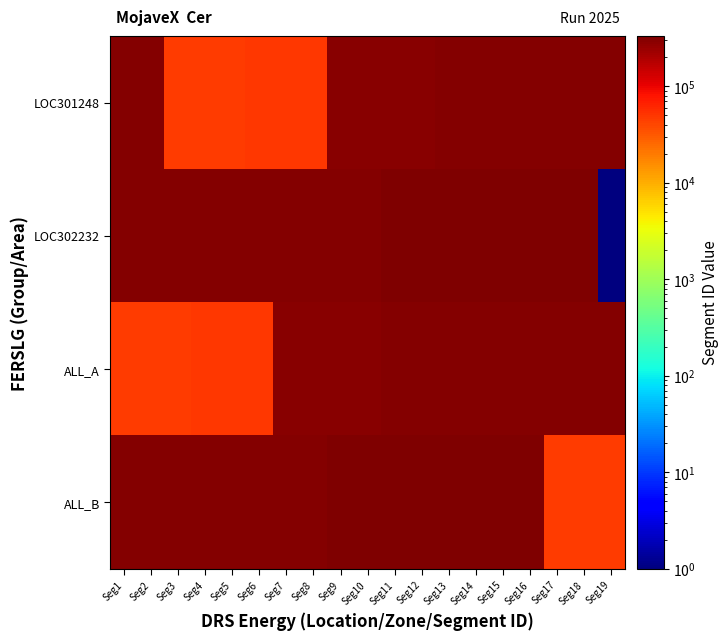

At how many categories does at least one series exceed 239644?

19